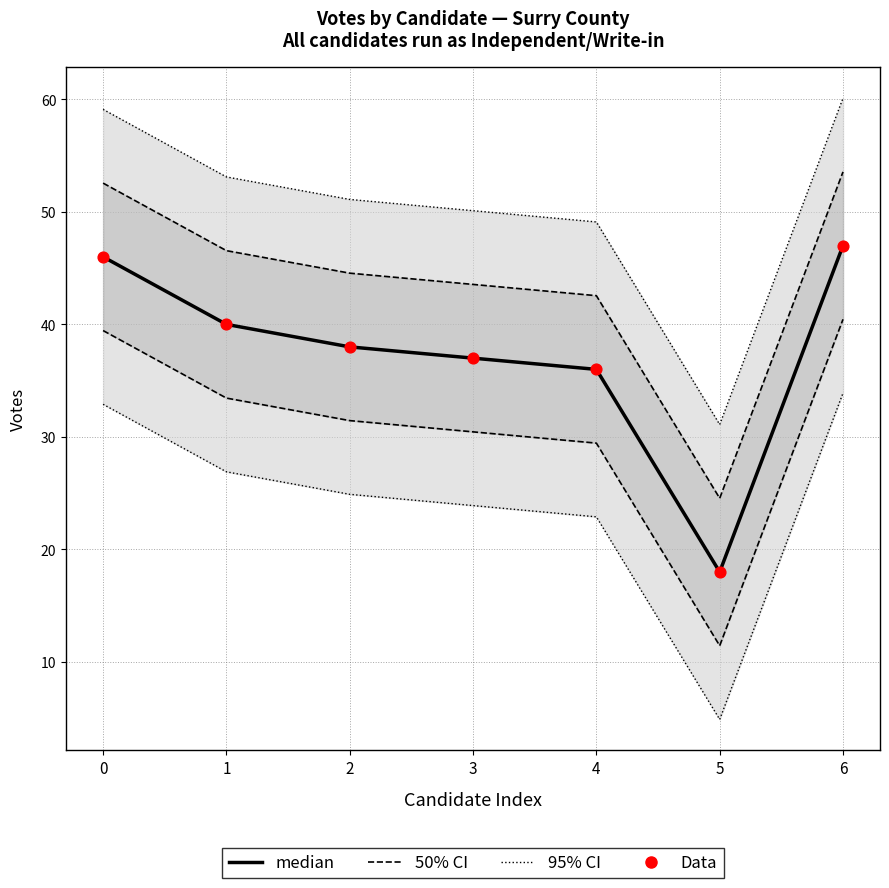

Which series has the largest Y range (max minus min)?

median